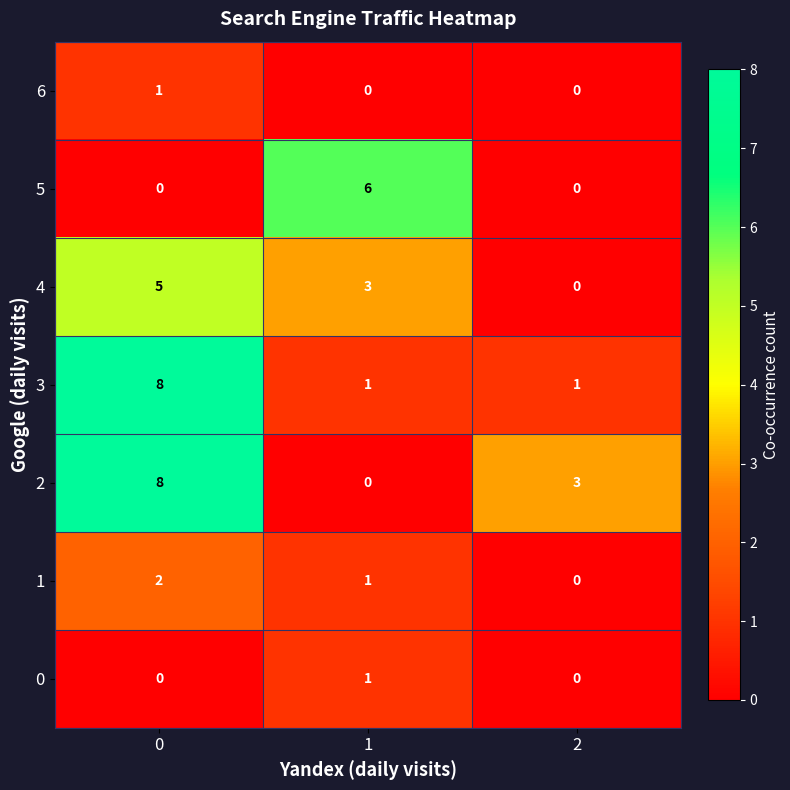

What is the approximate value of 4 at 0?

5